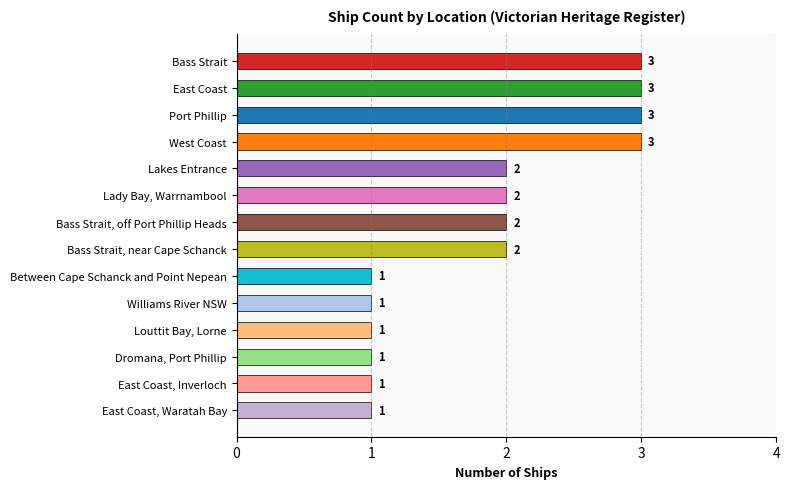

What is the maximum value shown in the chart?

3